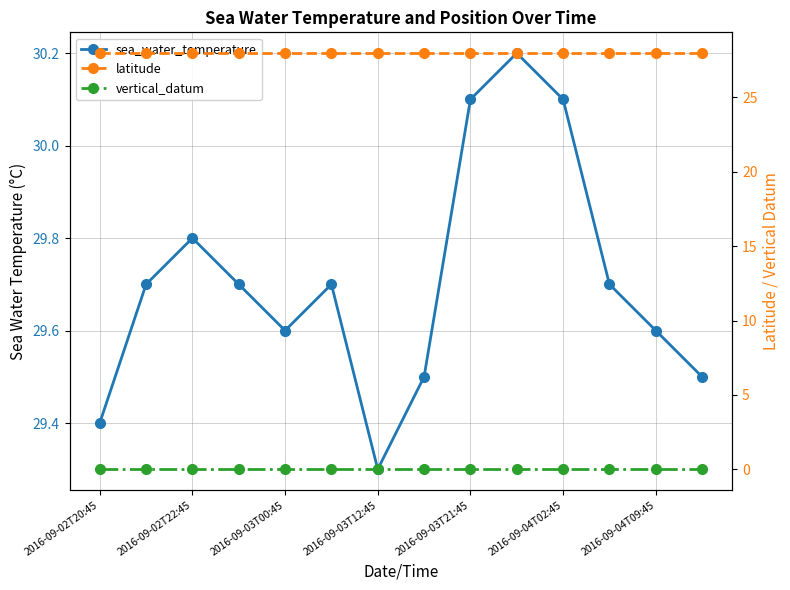

Between 2016-09-04T02:45 and 8, which is larger?

8